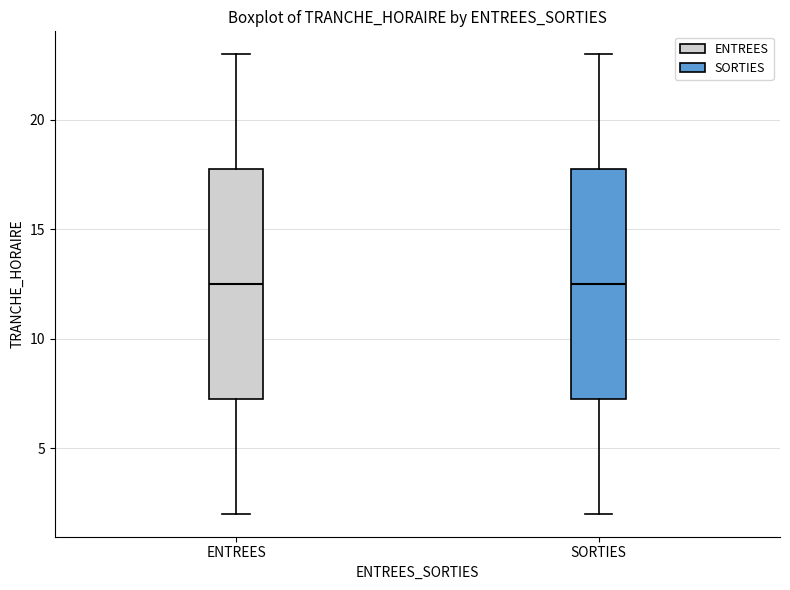

Reading left to right, read every box against the y-axis: the position of its median line, the range the box covers, and the ends of its whiskers. The values are not printed on the chart, so give them approximately, as read against the axis.

ENTREES: median 12.5, box 7.5 to 18.0, whiskers 2.0 to 23.0
SORTIES: median 12.5, box 7.5 to 18.0, whiskers 2.0 to 23.0